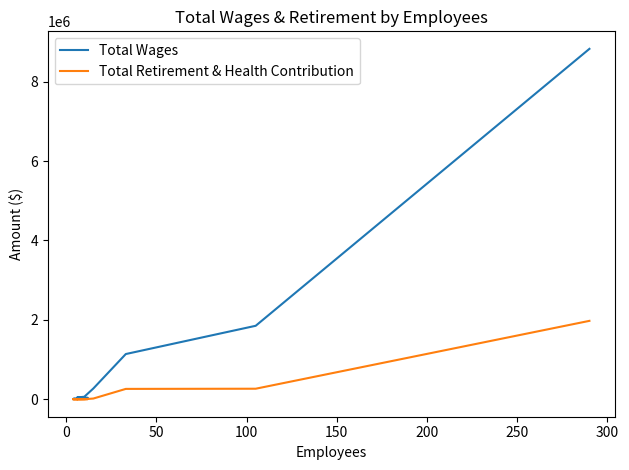

True or false: Total Retirement & Health Contribution has more than 0 interior local peaks.

True